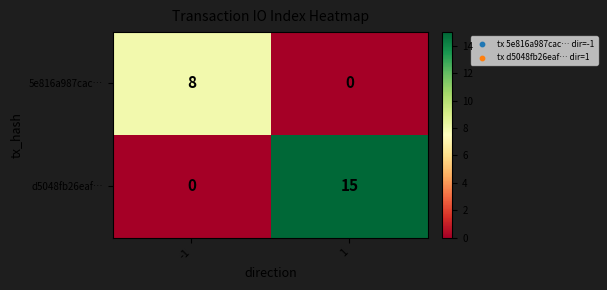

At which category does the chart reach its peak across all series?

1